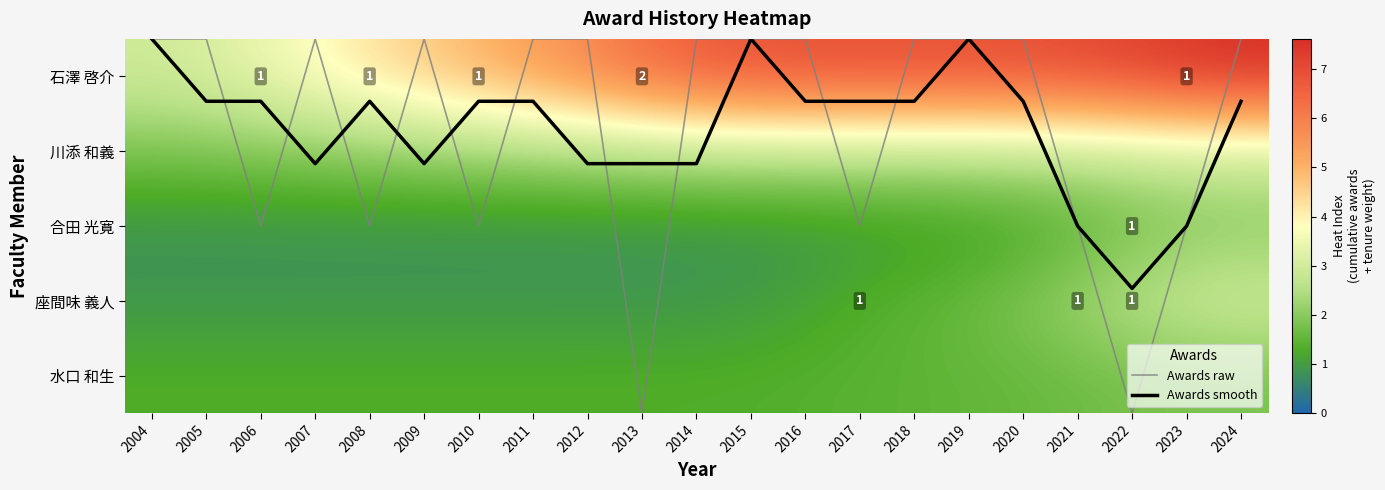

What is the sum of all 水口 和生 values?

30.3